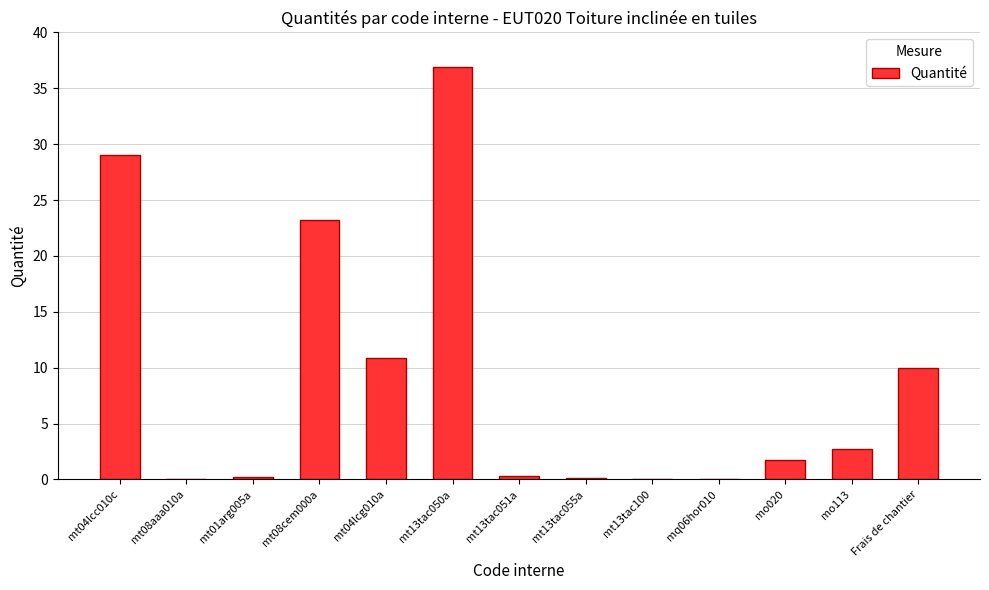

What is the change in value from mo113 to Frais de chantier?

+7.3